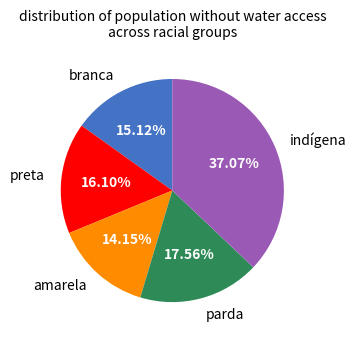

Do amarela and branca together represent more than half of the pie?

No